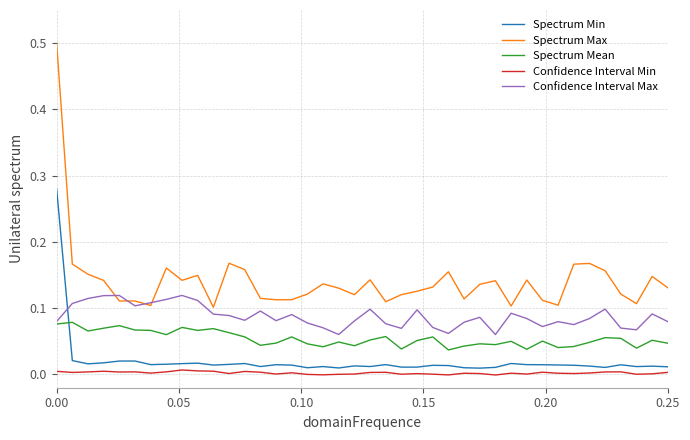

Rank the series by their maximum value, from highest to lowest.

Spectrum Max, Spectrum Min, Confidence Interval Max, Spectrum Mean, Confidence Interval Min